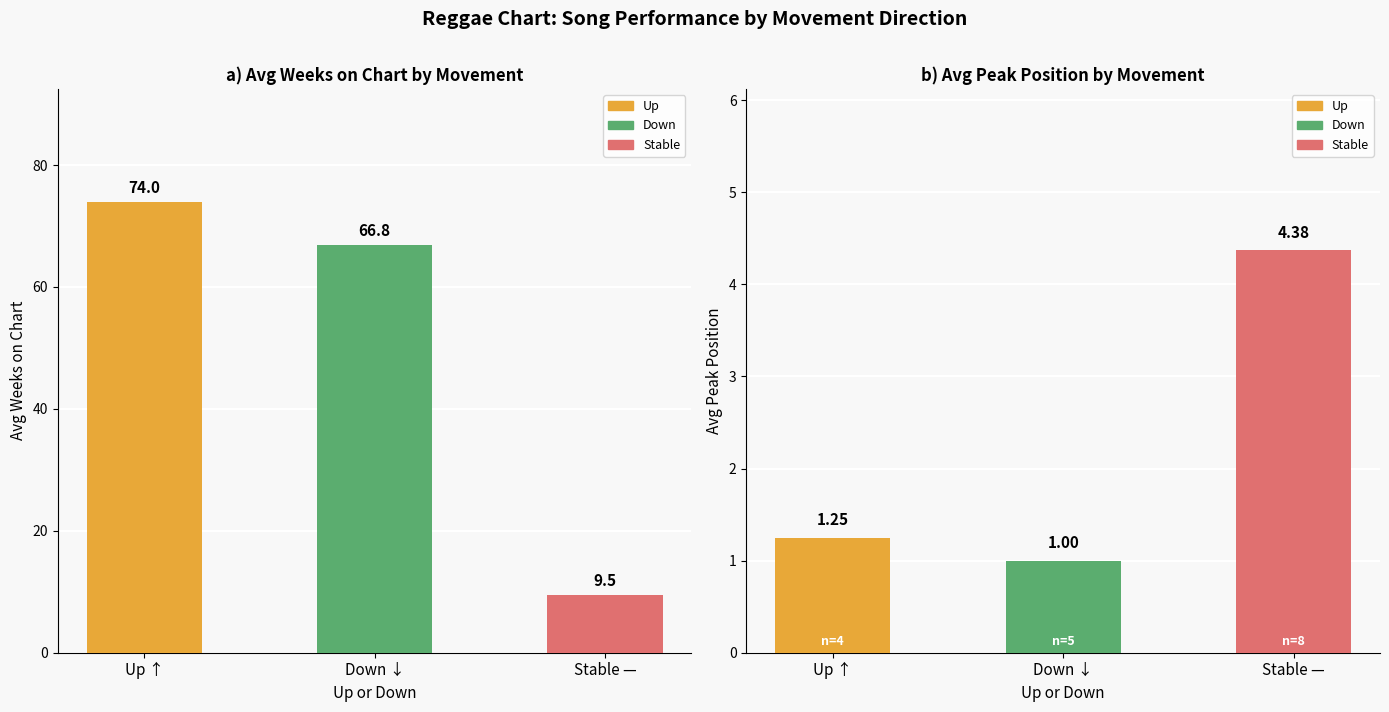

What is the ratio of the value at Stable — to the value at Up ↑?

0.1